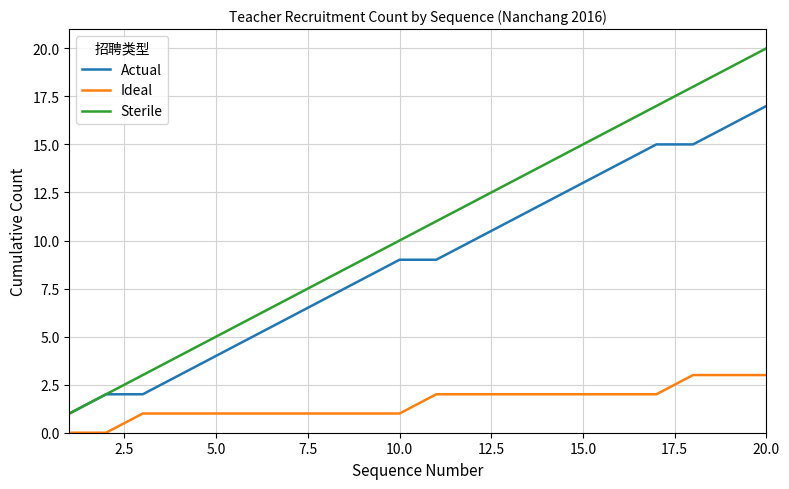

Reading left to right, extract all data points from this chart.

Actual: 1	2	2	3	4	5	6	7	8	9	9	10	11	12	13	14	15	15	16	17
Ideal: 0	0	1	1	1	1	1	1	1	1	2	2	2	2	2	2	2	3	3	3
Sterile: 1	2	3	4	5	6	7	8	9	10	11	12	13	14	15	16	17	18	19	20